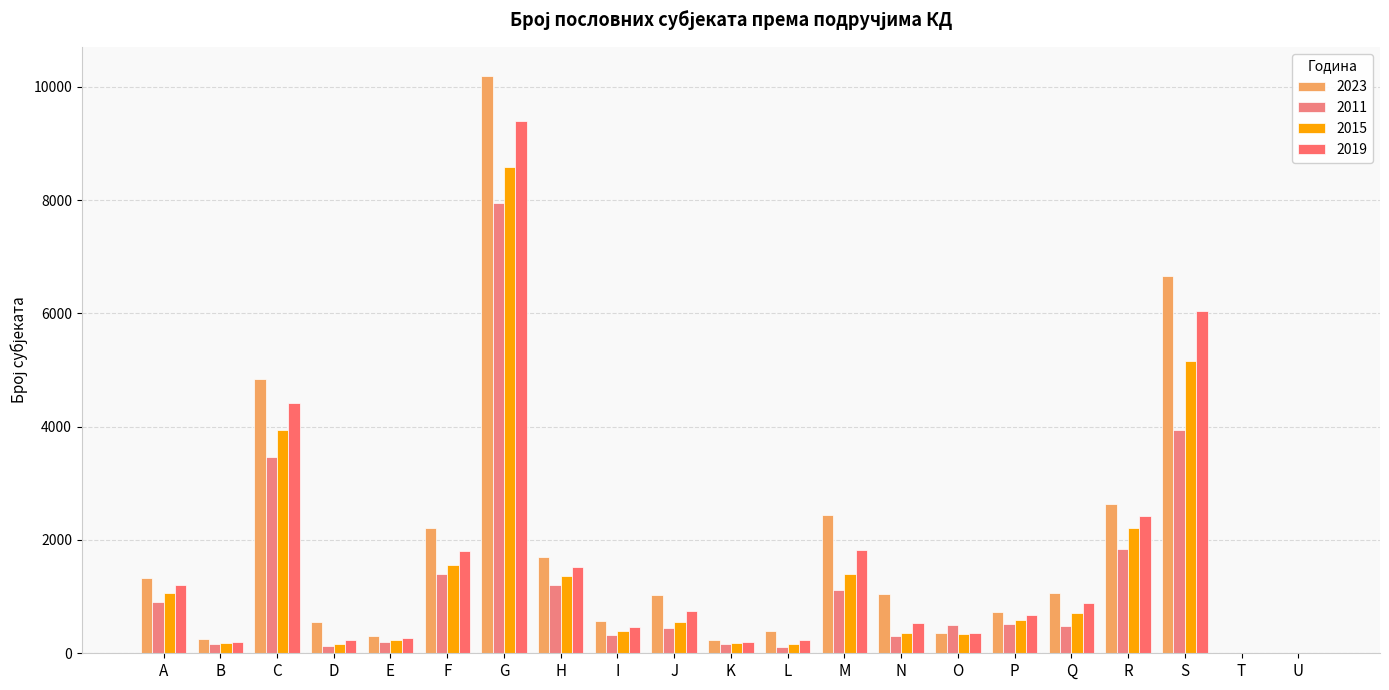

What is the sum of the 2023 values at N and R?

3684